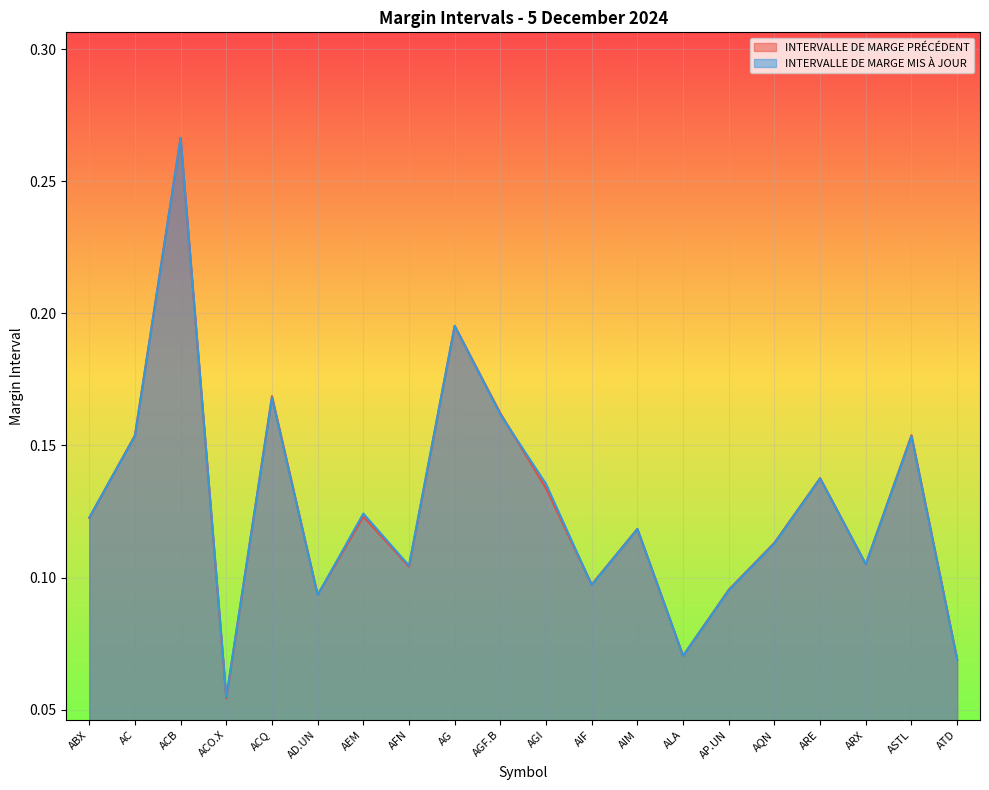

List the labels in order of INTERVALLE DE MARGE PRÉCÉDENT value, largest first.

ACB, AG, ACQ, AGF.B, ASTL, AC, ARE, AGI, AEM, ABX, AIM, AQN, ARX, AFN, AIF, AP.UN, AD.UN, ALA, ATD, ACO.X